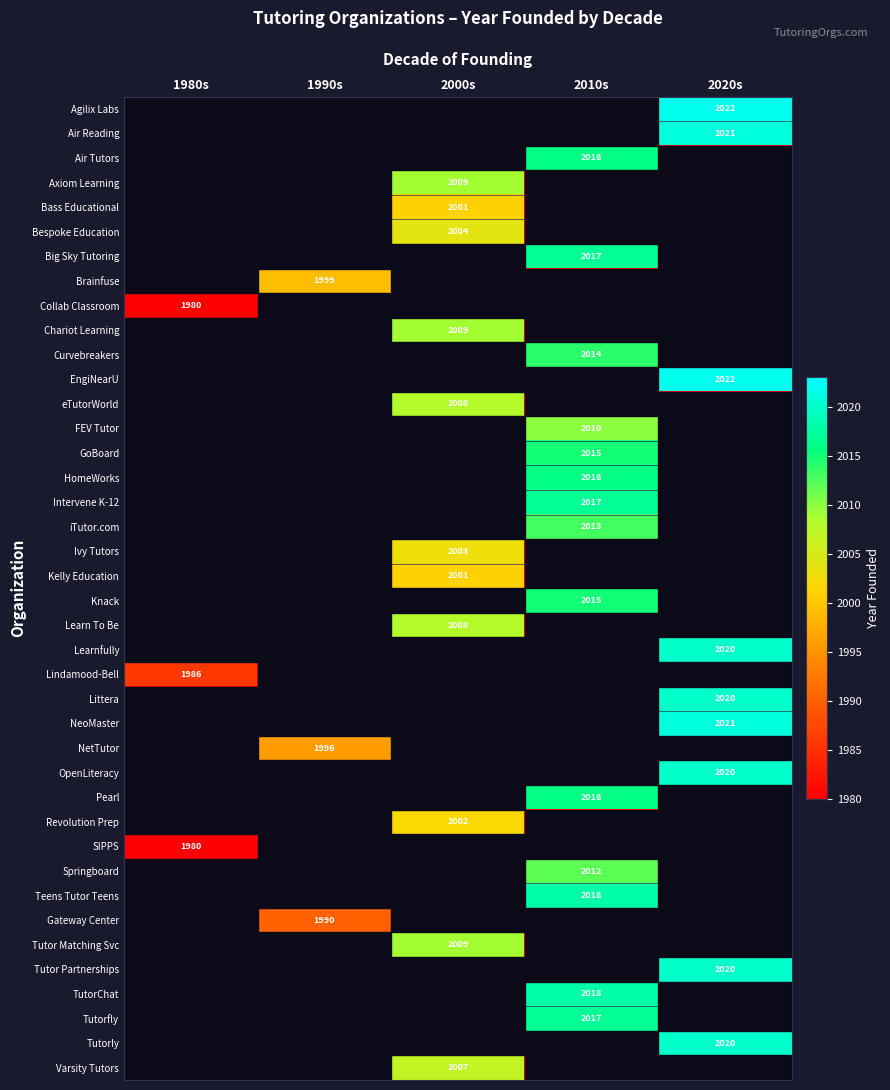

Is the value of SIPPS at 1980s greater than the value of Bespoke Education at 2000s?

No